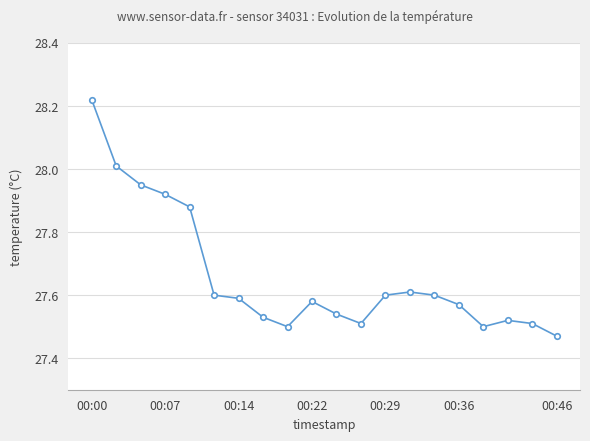

What is the average value?

27.7